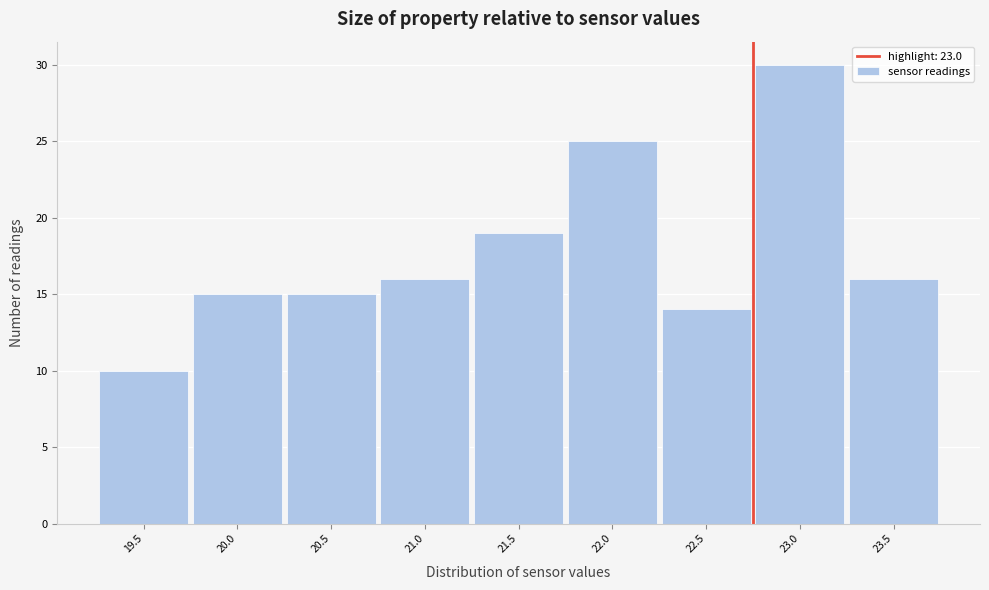

Reading left to right, list all the values displayed in this chart.

19.5=10	20.0=15	20.5=15	21.0=16	21.5=19	22.0=25	22.5=14	23.0=30	23.5=16